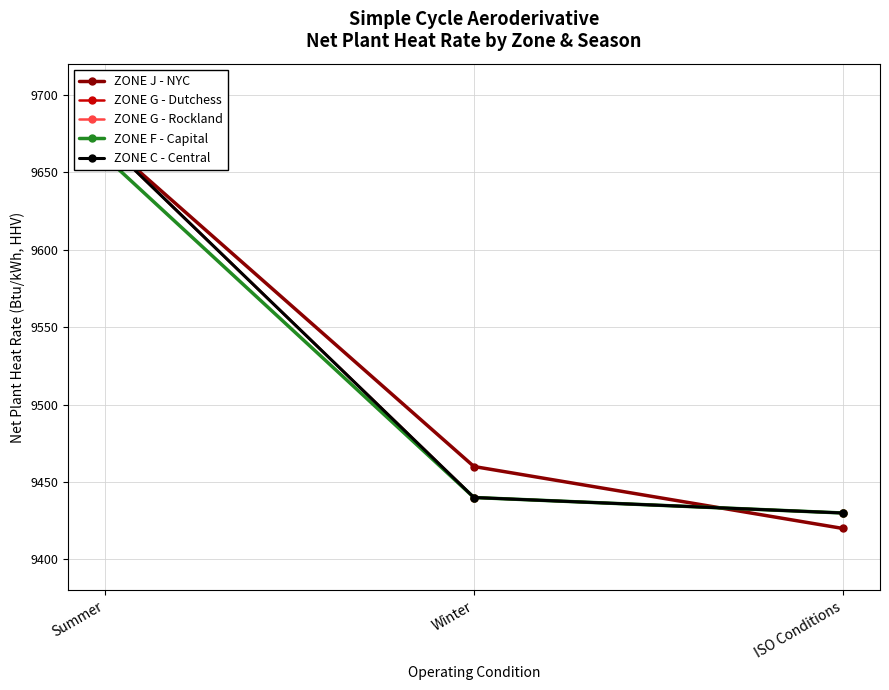

At which label does ZONE F - Capital first exceed 9440?

Summer